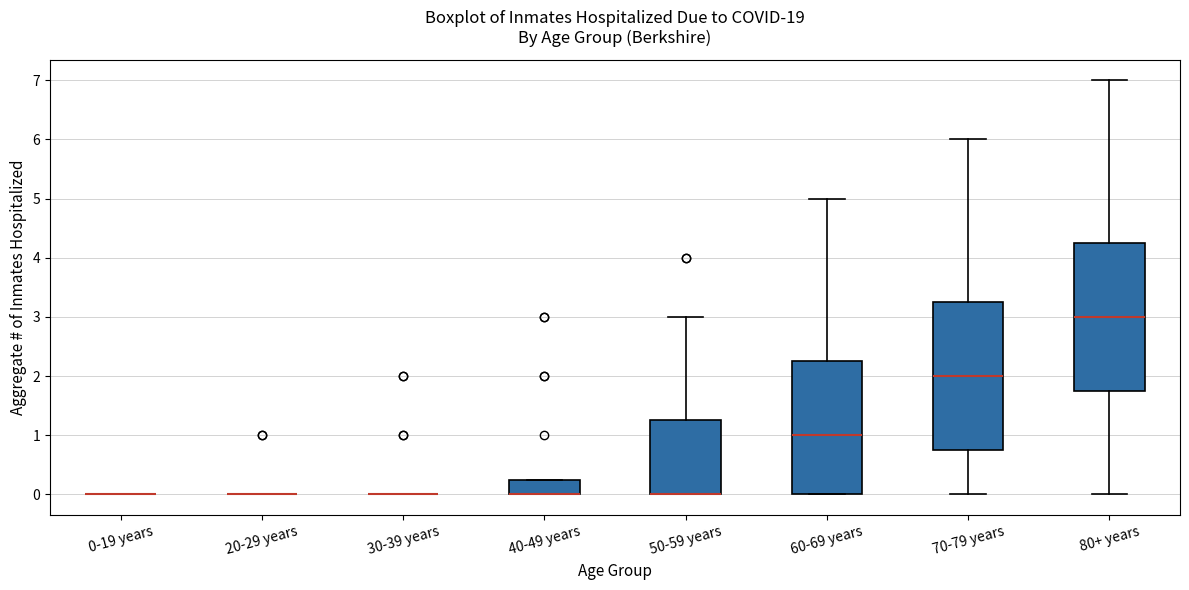

Reading left to right, read every box against the y-axis: the position of its median line, the range the box covers, and the ends of its whiskers. The values are not printed on the chart, so give them approximately, as read against the axis.

0-19 years: box collapsed to a line at 0.0, whiskers 0.0 to 0.0
20-29 years: box collapsed to a line at 0.0, whiskers 0.0 to 0.0
30-39 years: box collapsed to a line at 0.0, whiskers 0.0 to 0.0
40-49 years: median 0.0 (drawn on the box's lower edge), box 0.0 to 0.3, whiskers 0.0 to 0.3
50-59 years: median 0.0 (drawn on the box's lower edge), box 0.0 to 1.3, whiskers 0.0 to 3.0
60-69 years: median 1.0, box 0.0 to 2.3, whiskers 0.0 to 5.0
70-79 years: median 2.0, box 0.8 to 3.3, whiskers 0.0 to 6.0
80+ years: median 3.0, box 1.8 to 4.3, whiskers 0.0 to 7.0